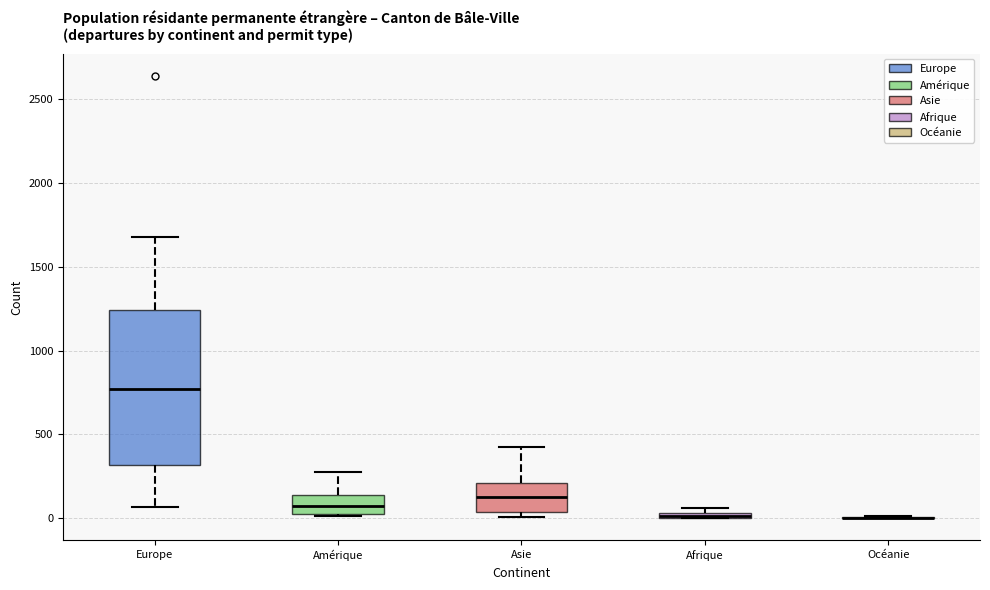

Which box is the tallest, from its lower edge to its upper edge?

Europe